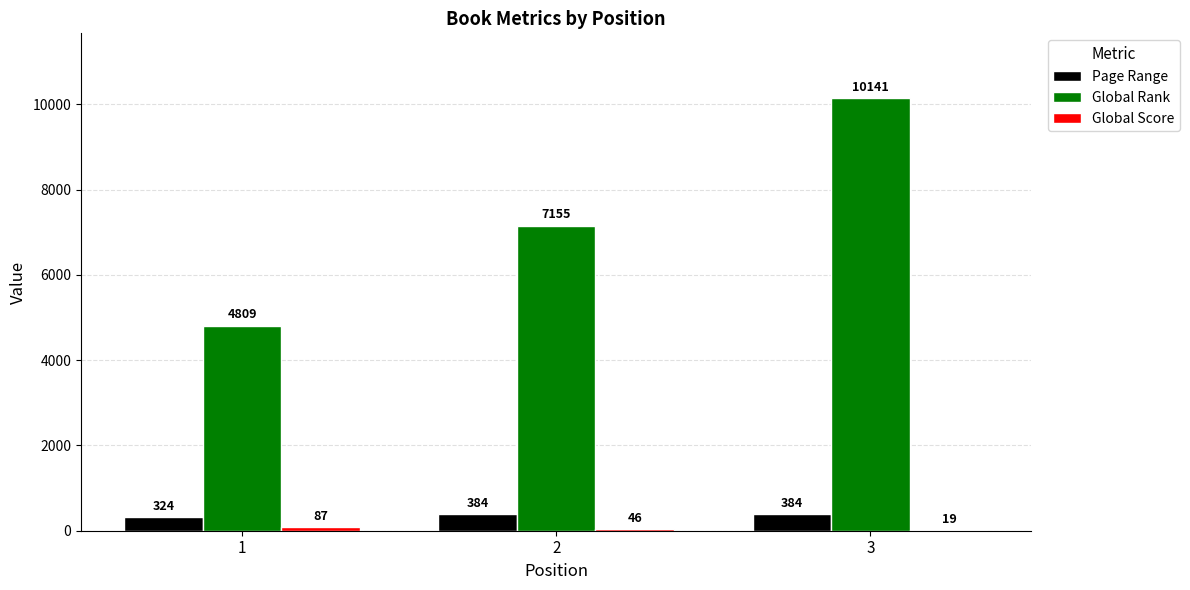

What is the maximum value shown in the chart?

10141